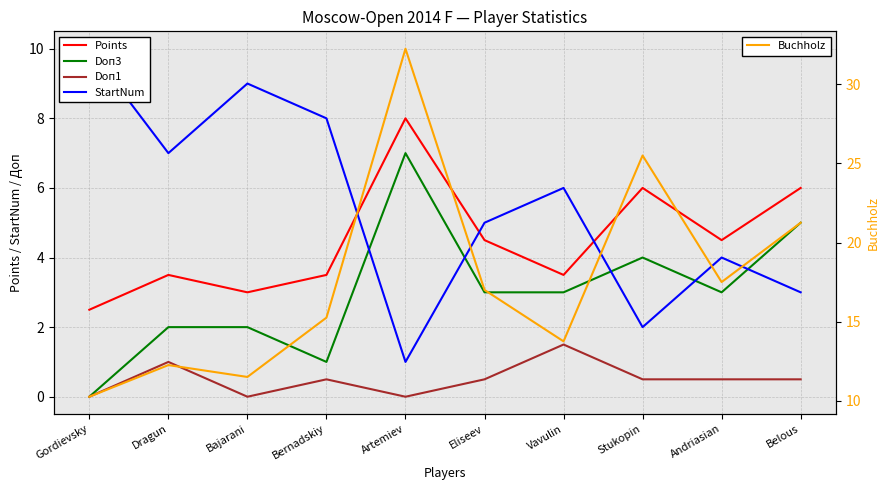

What is the spread (max minus min) of values at Gordievsky?

10.2